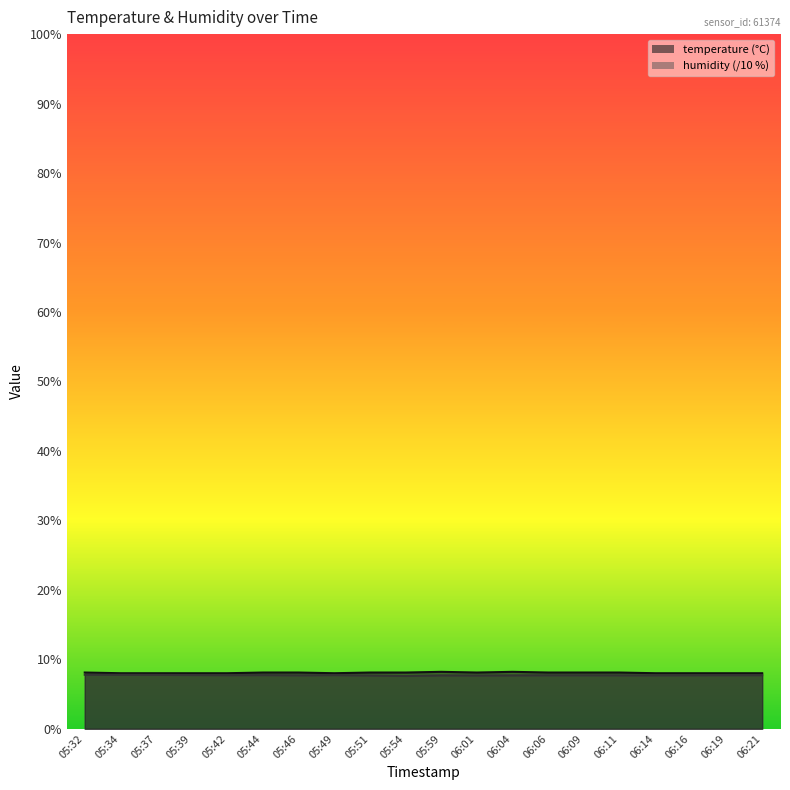

How many lines are shown in the chart?

2